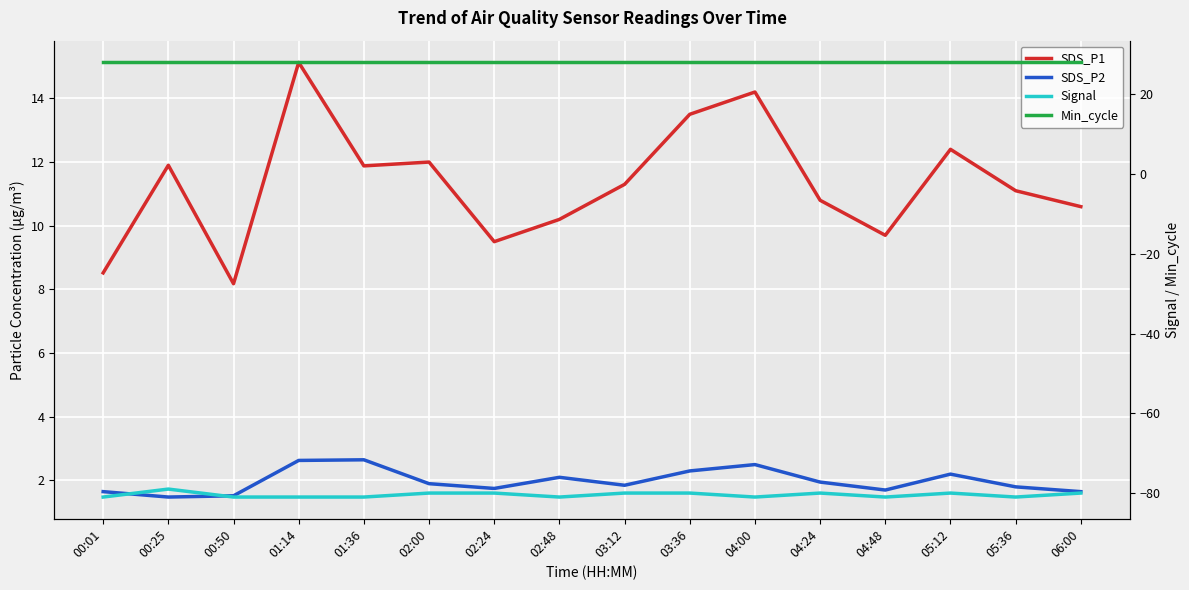

Which series has the widest spread of values?

SDS_P1